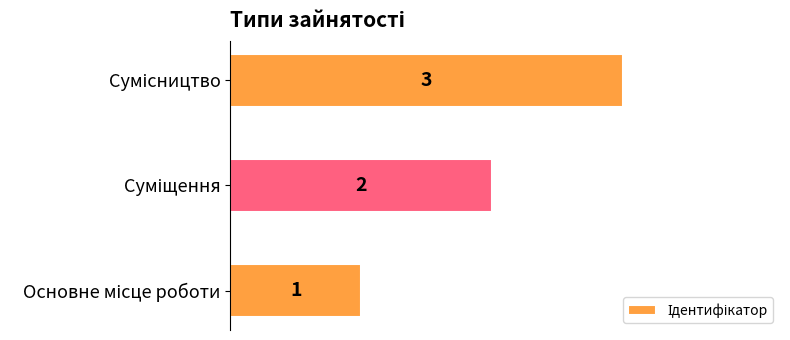

How many values are between 1 and 3?

3